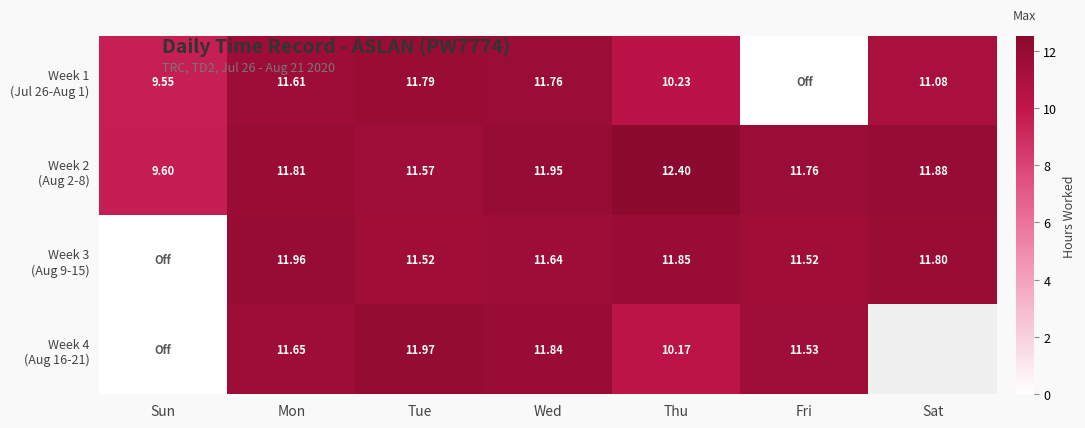

Is it true that Week 4 (Aug 16-21) equals 11.8 at Wed?

True